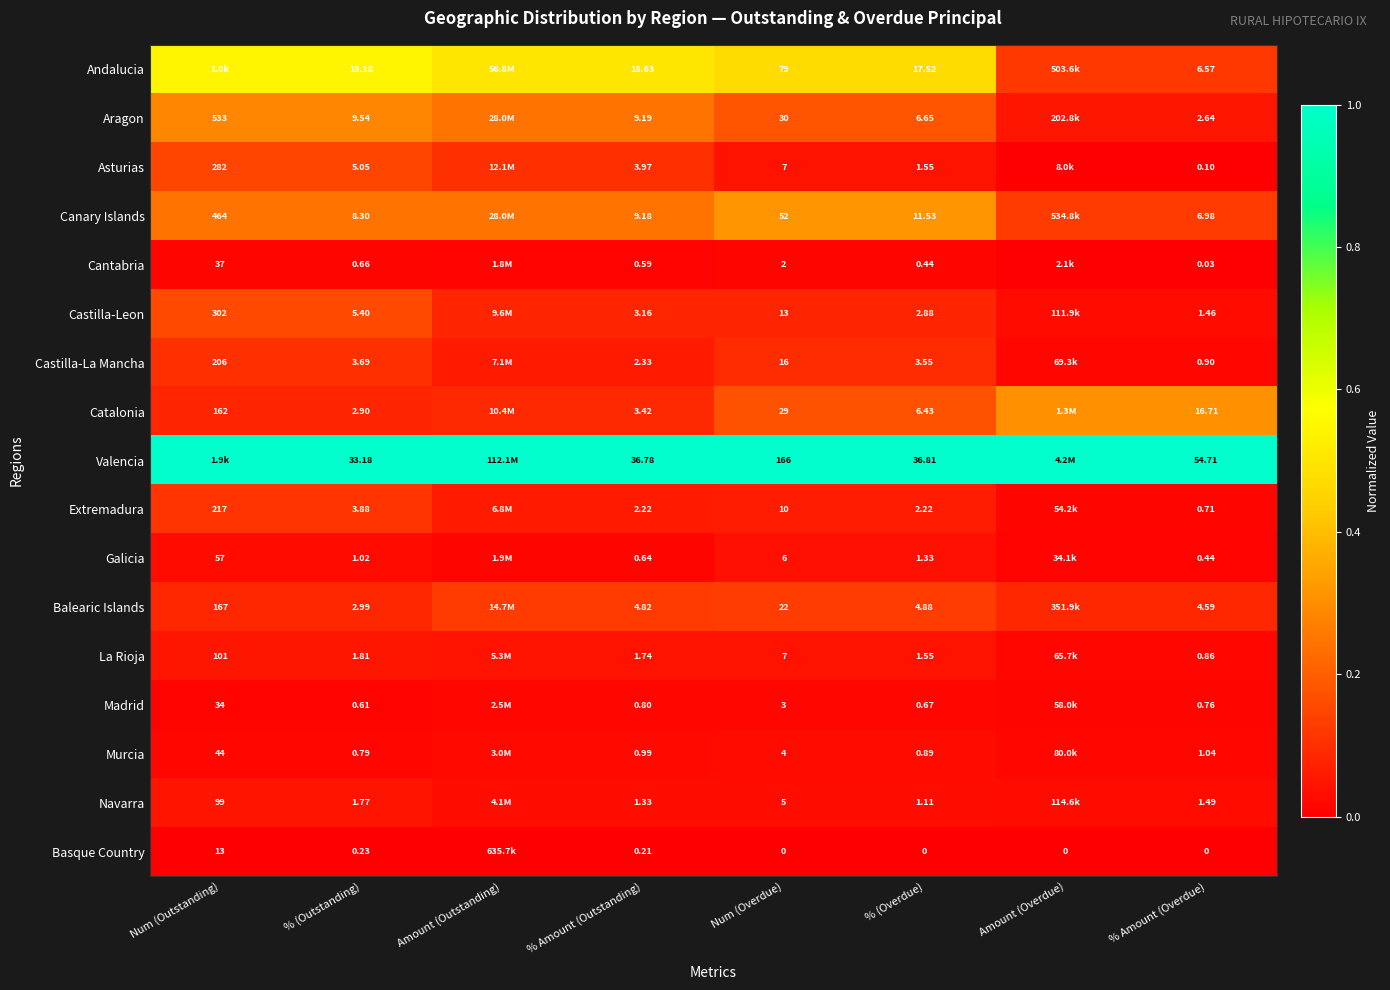

Rank the series at % (Outstanding) from lowest to highest value.

Basque Country, Madrid, Cantabria, Murcia, Galicia, Navarra, La Rioja, Catalonia, Balearic Islands, Castilla-La Mancha, Extremadura, Asturias, Castilla-Leon, Canary Islands, Aragon, Andalucia, Valencia